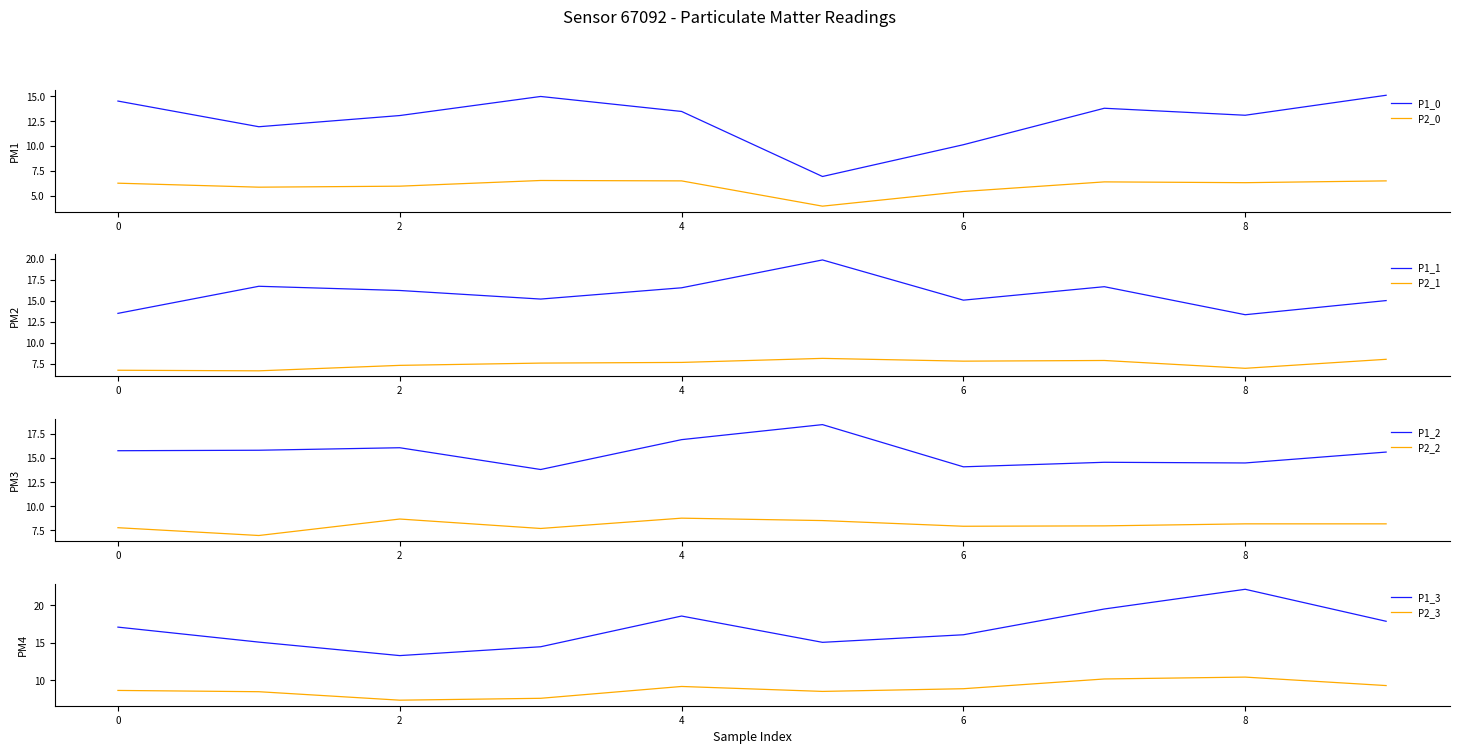

True or false: P1 has more than 0 interior local peaks.

True